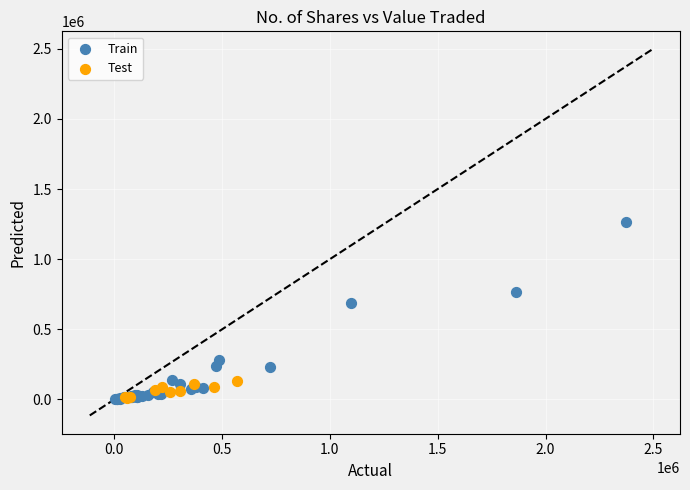

What are all the series names shown in the legend?

Train, Test